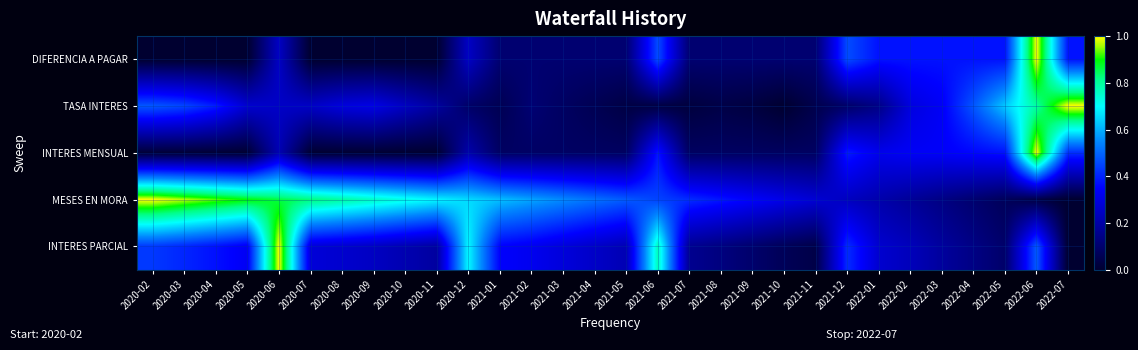

Reading right to left, what are all the values shown in this chart?

DIFERENCIA A PAGAR: 2022-07=0.4	2022-06=1.0	2022-05=0.4	2022-04=0.4	2022-03=0.4	2022-02=0.4	2022-01=0.4	2021-12=0.5	2021-11=0.1	2021-10=0.1	2021-09=0.1	2021-08=0.1	2021-07=0.1	2021-06=0.5	2021-05=0.1	2021-04=0.1	2021-03=0.1	2021-02=0.1	2021-01=0.1	2020-12=0.2	2020-11=0.0	2020-10=0.0	2020-09=0.0	2020-08=0.0	2020-07=0.0	2020-06=0.2	2020-05=0.0	2020-04=0.0	2020-03=0.0	2020-02=0.0
TASA INTERES: 2022-07=1.0	2022-06=0.8	2022-05=0.6	2022-04=0.5	2022-03=0.3	2022-02=0.3	2022-01=0.1	2021-12=0.1	2021-11=0.0	2021-10=0.0	2021-09=0.0	2021-08=0.0	2021-07=0.0	2021-06=0.0	2021-05=0.0	2021-04=0.1	2021-03=0.1	2021-02=0.1	2021-01=0.1	2020-12=0.1	2020-11=0.2	2020-10=0.2	2020-09=0.3	2020-08=0.3	2020-07=0.3	2020-06=0.3	2020-05=0.3	2020-04=0.4	2020-03=0.5	2020-02=0.5
INTERES MENSUAL: 2022-07=0.4	2022-06=1.0	2022-05=0.4	2022-04=0.4	2022-03=0.3	2022-02=0.3	2022-01=0.3	2021-12=0.4	2021-11=0.1	2021-10=0.1	2021-09=0.1	2021-08=0.1	2021-07=0.1	2021-06=0.4	2021-05=0.1	2021-04=0.1	2021-03=0.1	2021-02=0.1	2021-01=0.1	2020-12=0.2	2020-11=0.0	2020-10=0.0	2020-09=0.0	2020-08=0.0	2020-07=0.0	2020-06=0.2	2020-05=0.0	2020-04=0.0	2020-03=0.0	2020-02=0.0
MESES EN MORA: 2022-07=0.0	2022-06=0.0	2022-05=0.1	2022-04=0.1	2022-03=0.1	2022-02=0.2	2022-01=0.2	2021-12=0.2	2021-11=0.3	2021-10=0.3	2021-09=0.3	2021-08=0.4	2021-07=0.4	2021-06=0.4	2021-05=0.5	2021-04=0.5	2021-03=0.6	2021-02=0.6	2021-01=0.6	2020-12=0.7	2020-11=0.7	2020-10=0.7	2020-09=0.8	2020-08=0.8	2020-07=0.8	2020-06=0.9	2020-05=0.9	2020-04=0.9	2020-03=1.0	2020-02=1.0
INTERES PARCIAL: 2022-07=0.0	2022-06=0.5	2022-05=0.1	2022-04=0.1	2022-03=0.2	2022-02=0.2	2022-01=0.3	2021-12=0.4	2021-11=0.0	2021-10=0.1	2021-09=0.1	2021-08=0.1	2021-07=0.2	2021-06=0.8	2021-05=0.2	2021-04=0.3	2021-03=0.3	2021-02=0.3	2021-01=0.3	2020-12=0.7	2020-11=0.2	2020-10=0.2	2020-09=0.2	2020-08=0.3	2020-07=0.3	2020-06=1.0	2020-05=0.3	2020-04=0.4	2020-03=0.4	2020-02=0.4